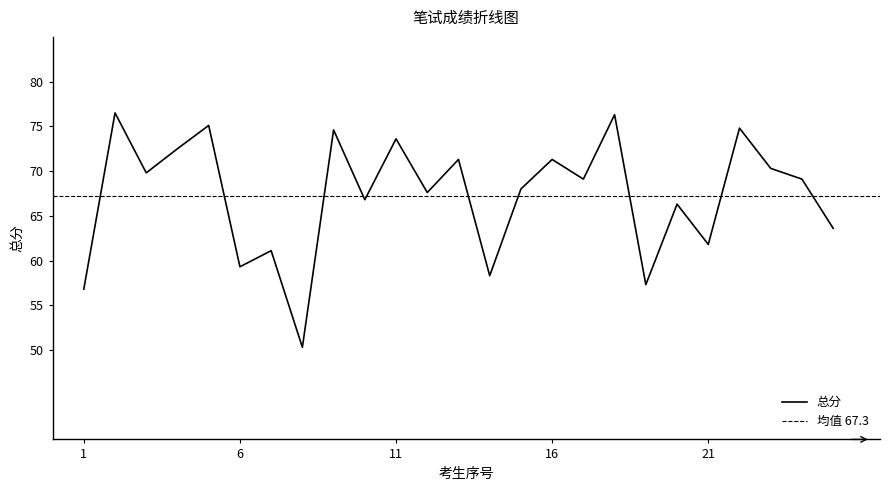

How many lines are shown in the chart?

1